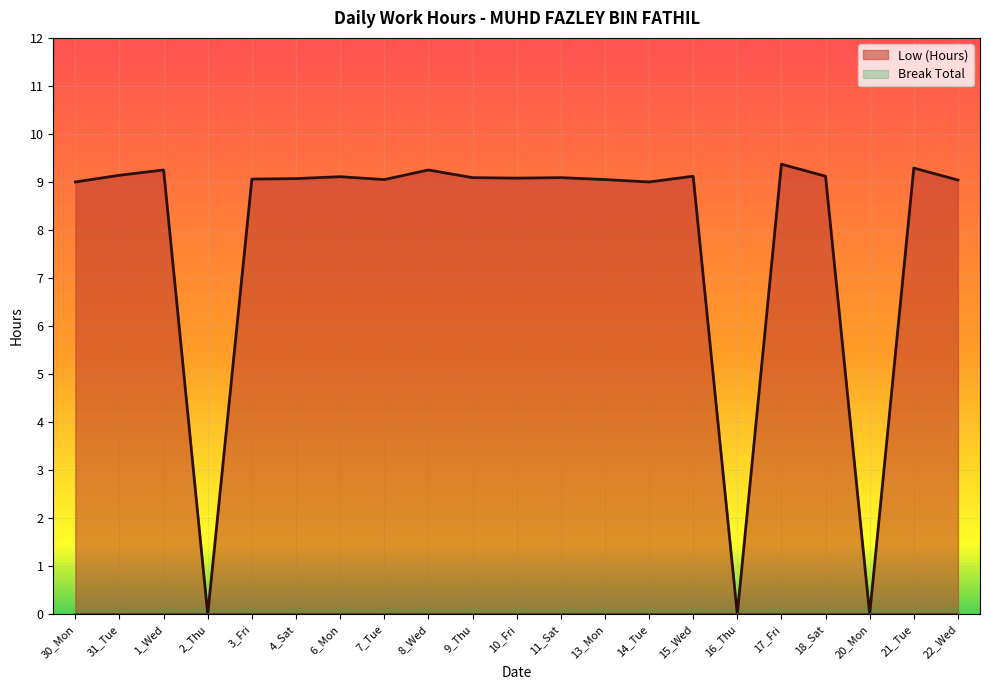

What is the ratio of the value at 7_Tue to the value at 15_Wed?

1.0